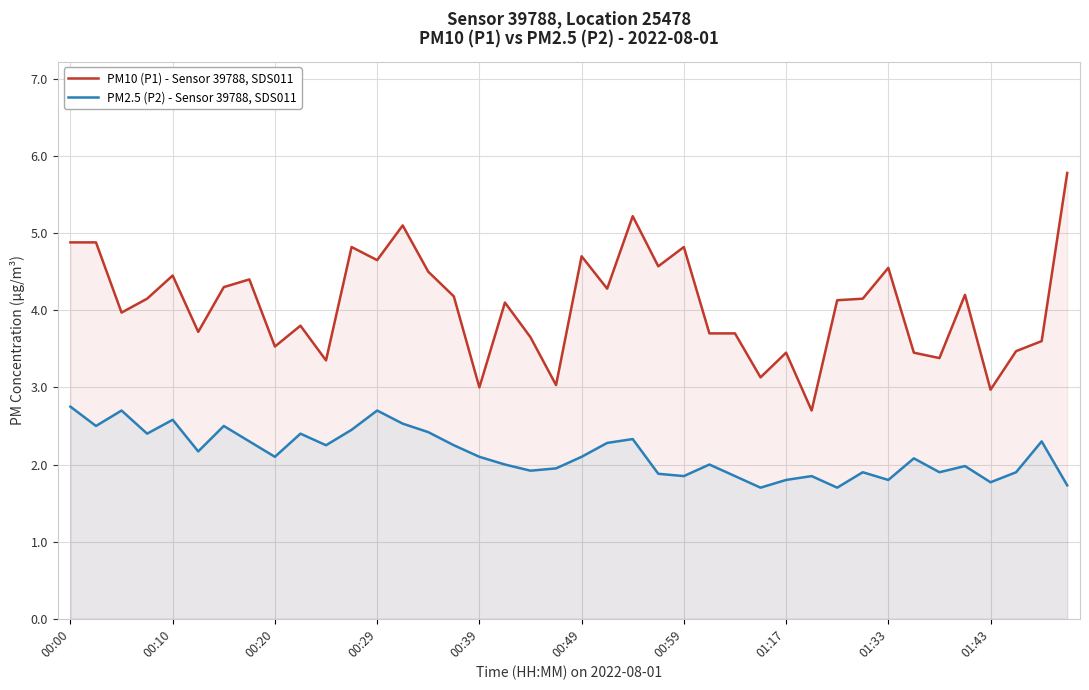

At 22, list the series in order from largest to smallest.

PM10 (P1) - Sensor 39788, SDS011, PM2.5 (P2) - Sensor 39788, SDS011